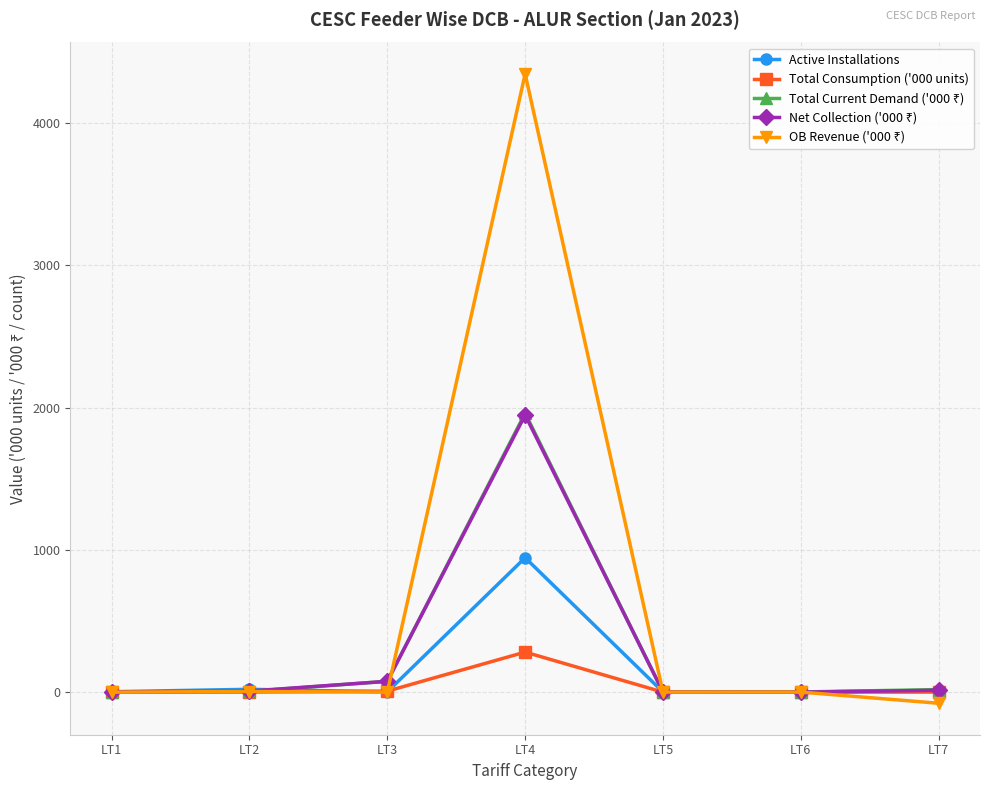

How many lines are shown in the chart?

5